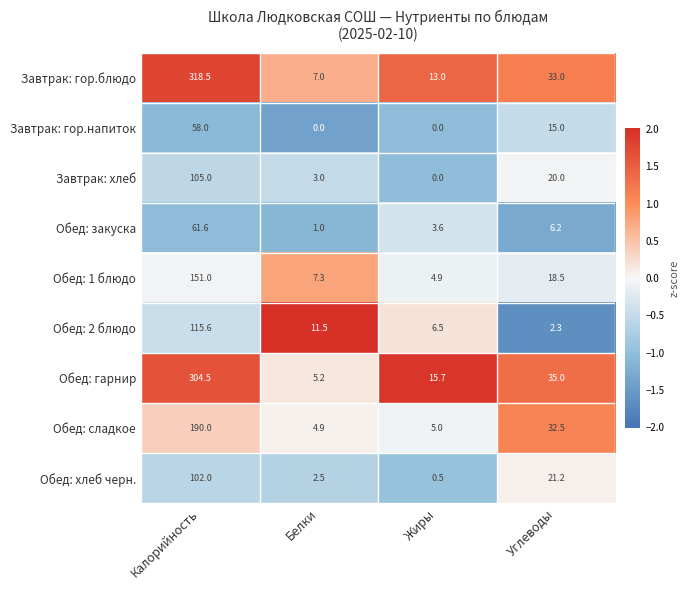

True or false: Обед: сладкое has a value of 102.3 at Калорийность.

False